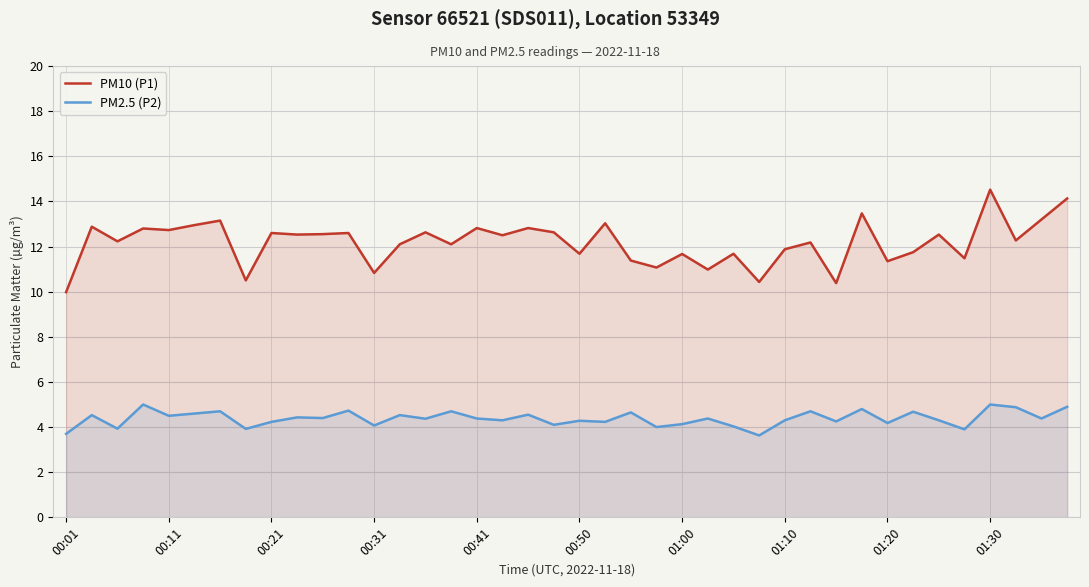

Which category has the highest value across all series?

01:30